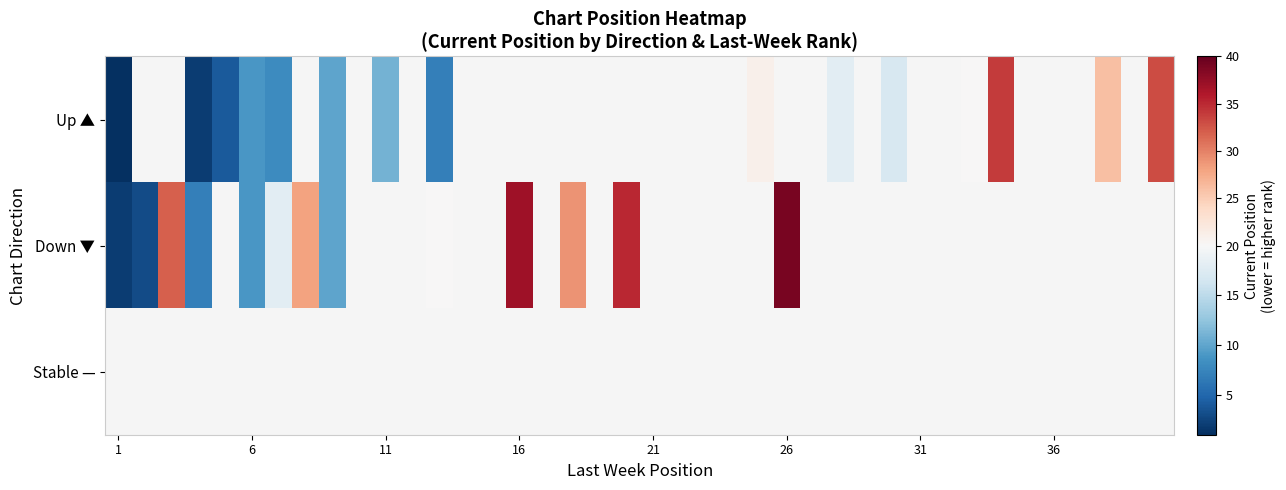

Count the number of categories in the chart.

40